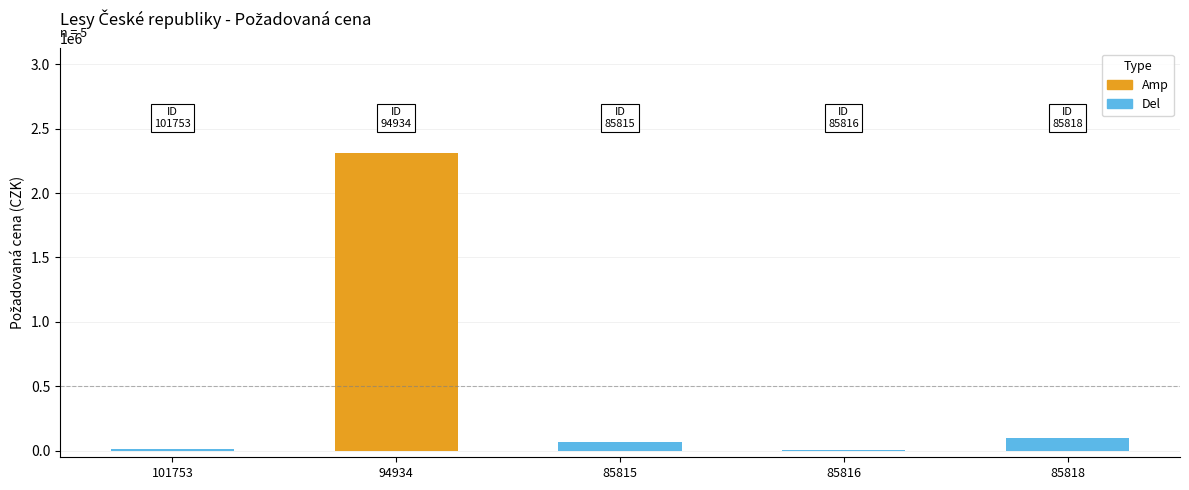

Reading left to right, what are all the values shown in this chart?

15000	2313000	66734	2884	102438